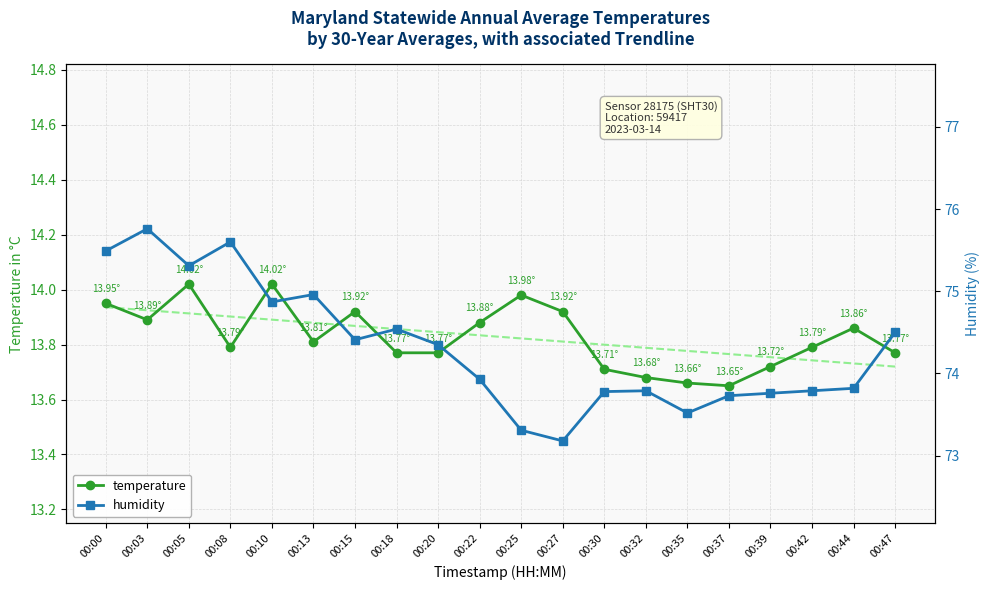

The value of Temp Trendline at 00:42 is 6.5. True or false?

False